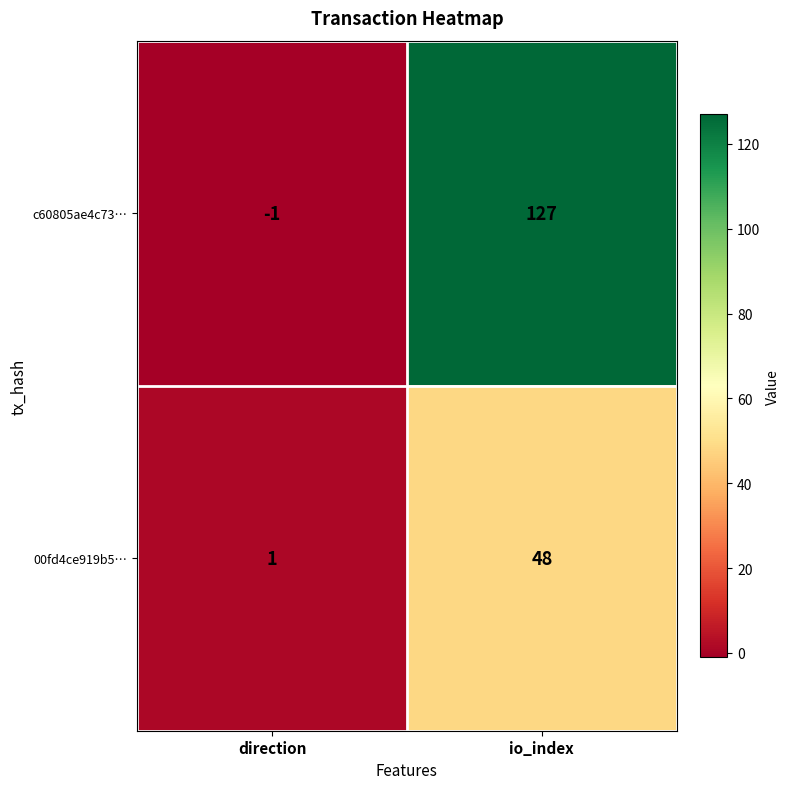

List the series in order of their overall mean, lowest first.

00fd4ce919b5…, c60805ae4c73…